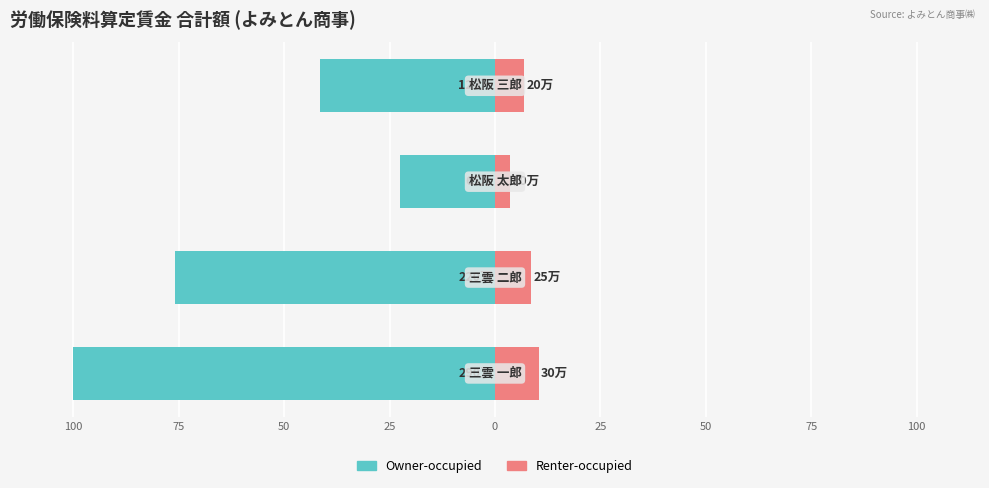

Rank the series at 25 from highest to lowest value.

Renter-occupied, Owner-occupied